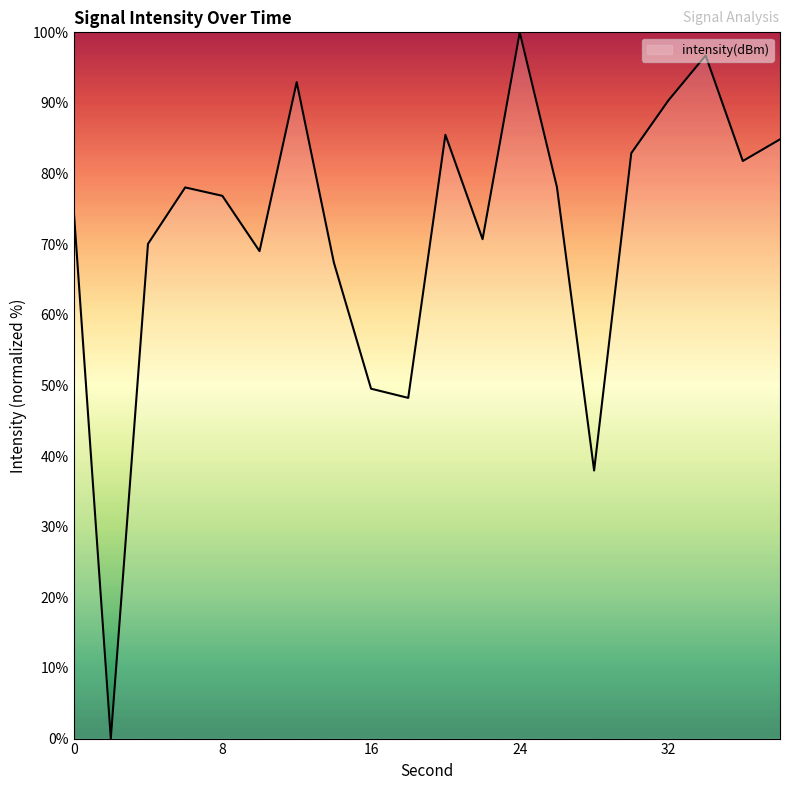

Where is the data nearest to the value 50?

16